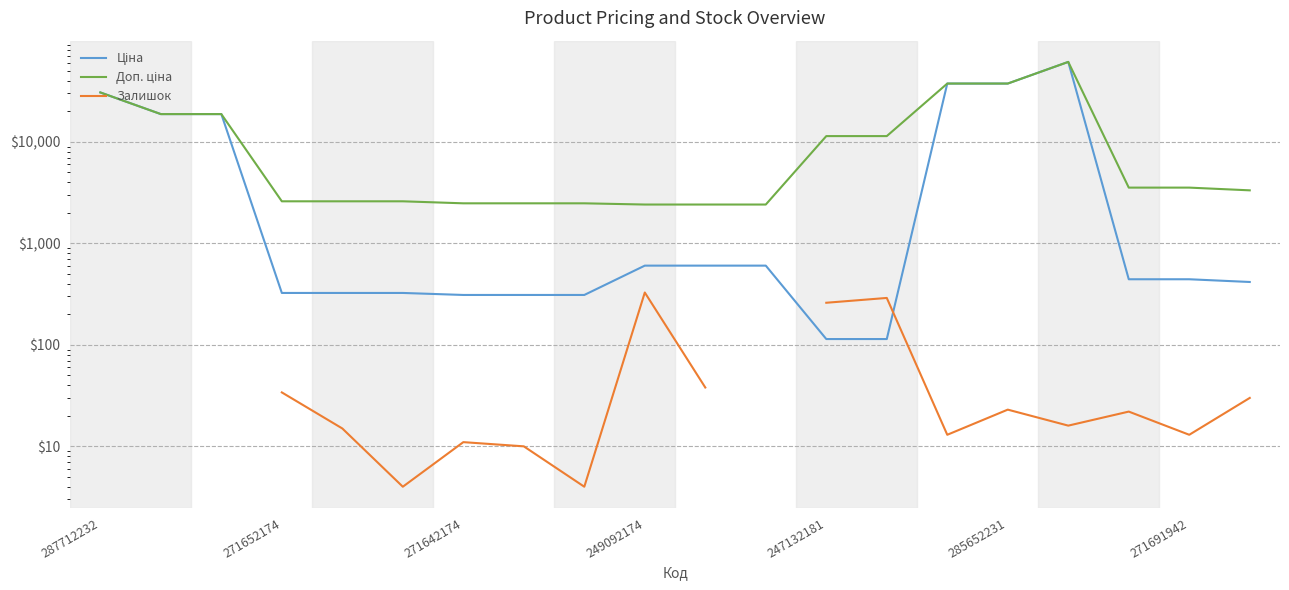

What is the maximum value shown in the chart?

61434.3